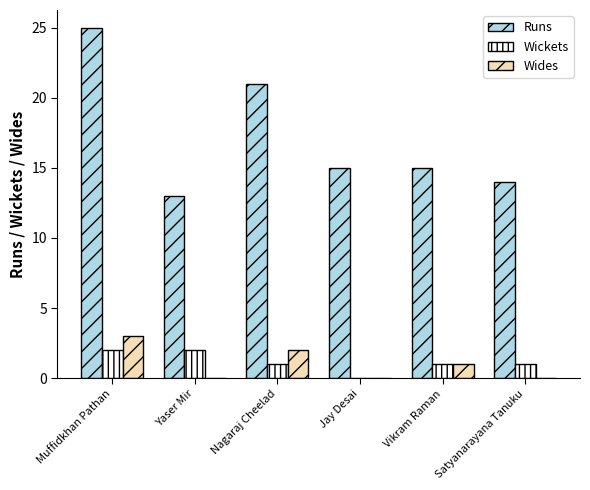

At which category is the sum across all series the highest?

Muffidkhan Pathan